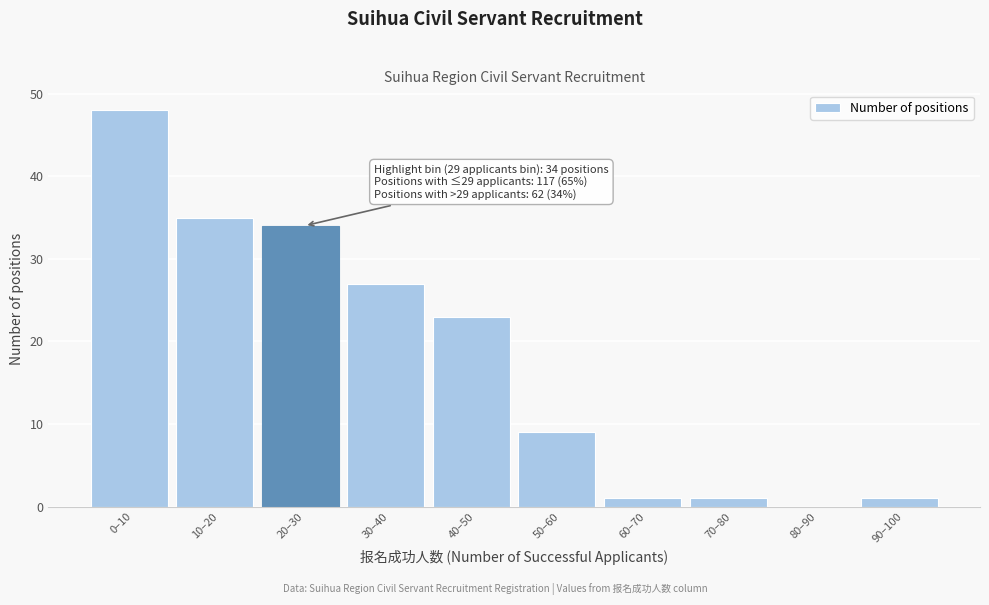

Reading left to right, transcribe all the data shown in this chart.

0–10=48	10–20=35	20–30=34	30–40=27	40–50=23	50–60=9	60–70=1	70–80=1	80–90=0	90–100=1